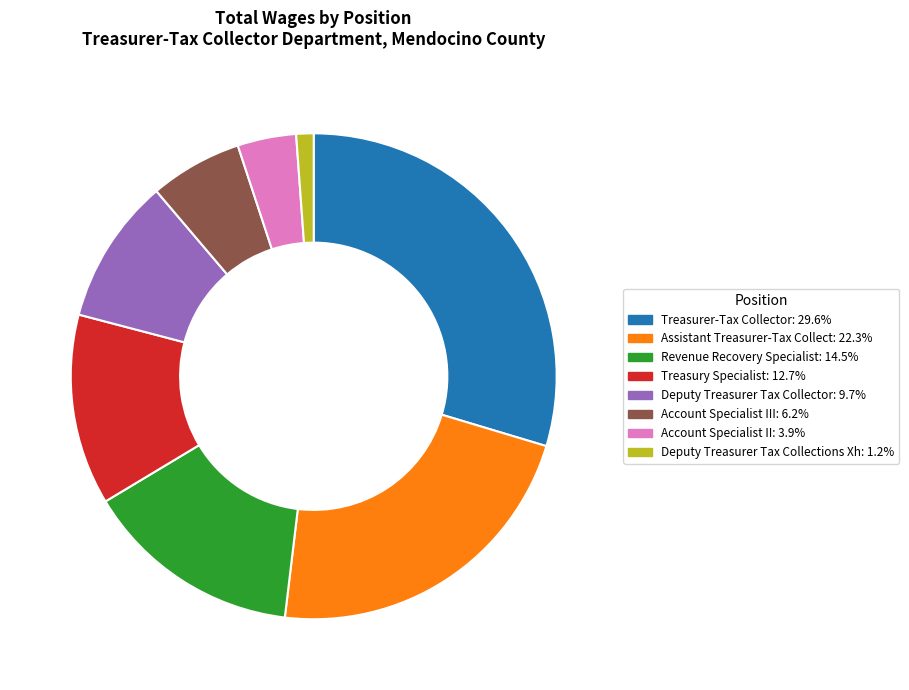

Is there a majority slice in this chart?

No